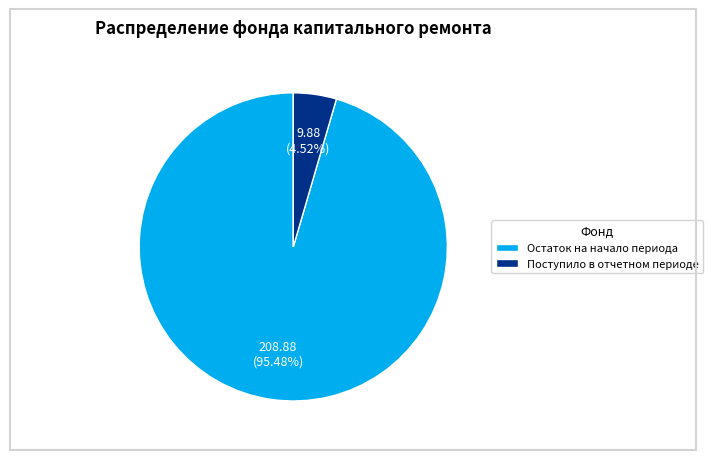

Combined, do Поступило в отчетном периоде and Остаток на начало периода account for over 50%?

Yes